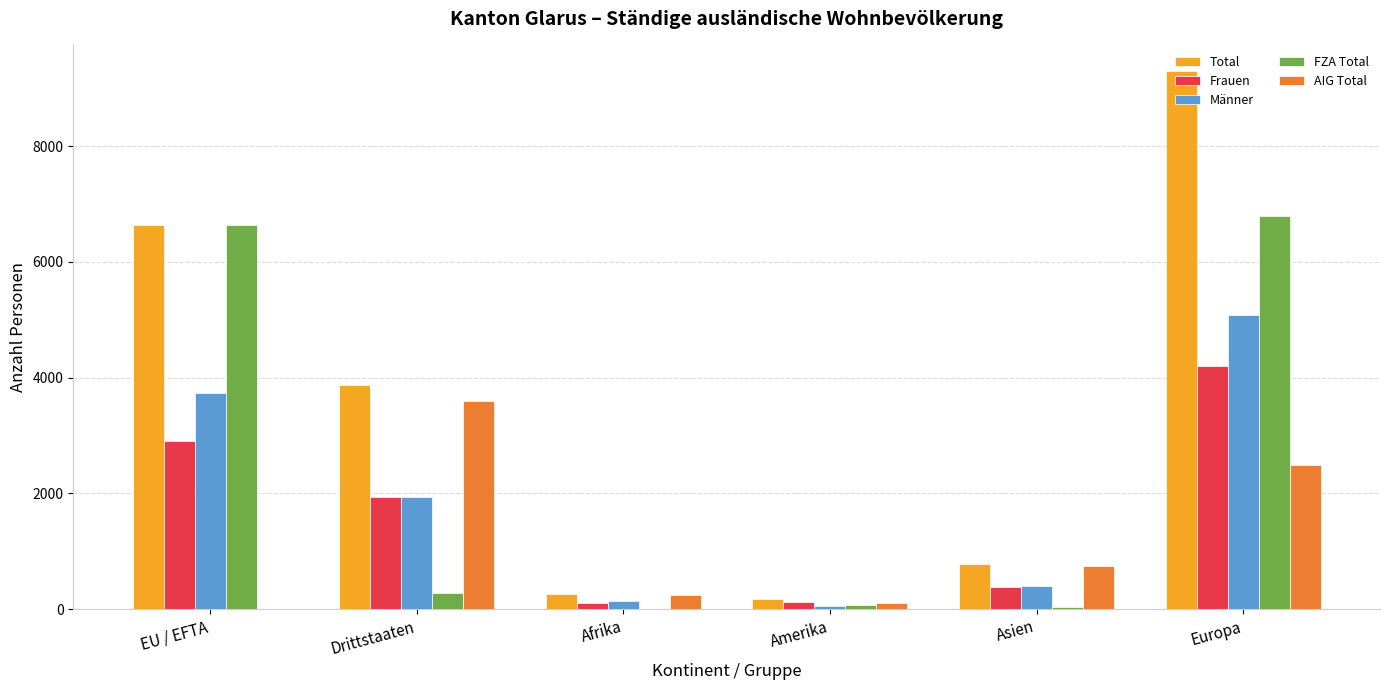

The value of FZA Total at EU / EFTA is 10710. True or false?

False